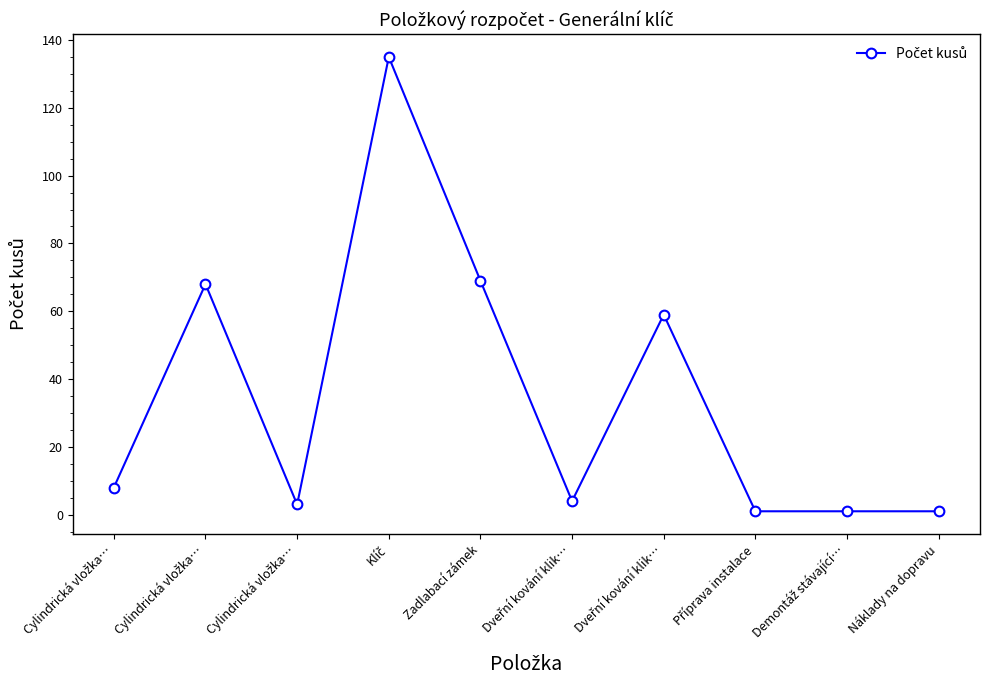

What is the difference between the values at Zadlabací zámek and Cylindrická vložka…?

61